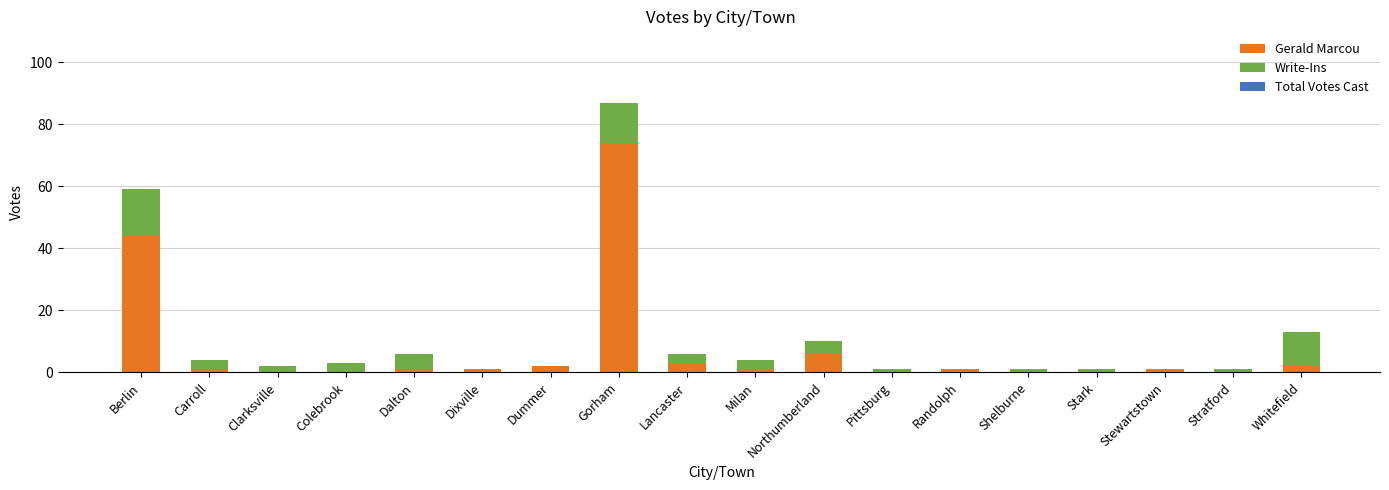

What is the highest value of the Gerald Marcou series?

74